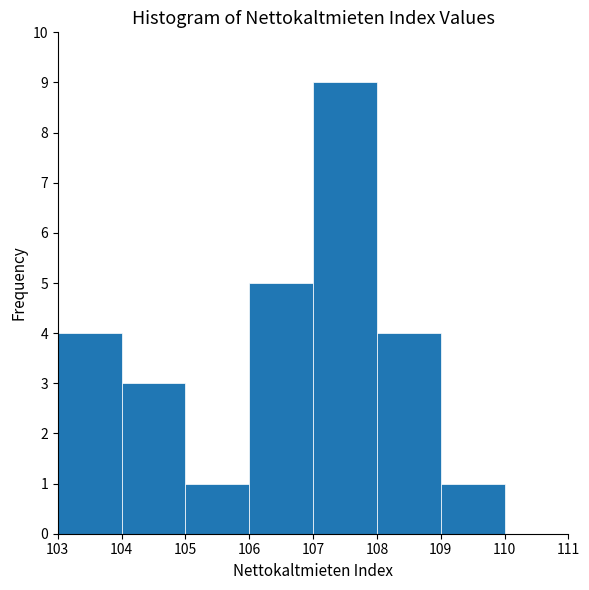

How tall is the bar that spans 105 to 106 on the x-axis? The values are not printed on the chart, so give them approximately, as read against the axis.

1